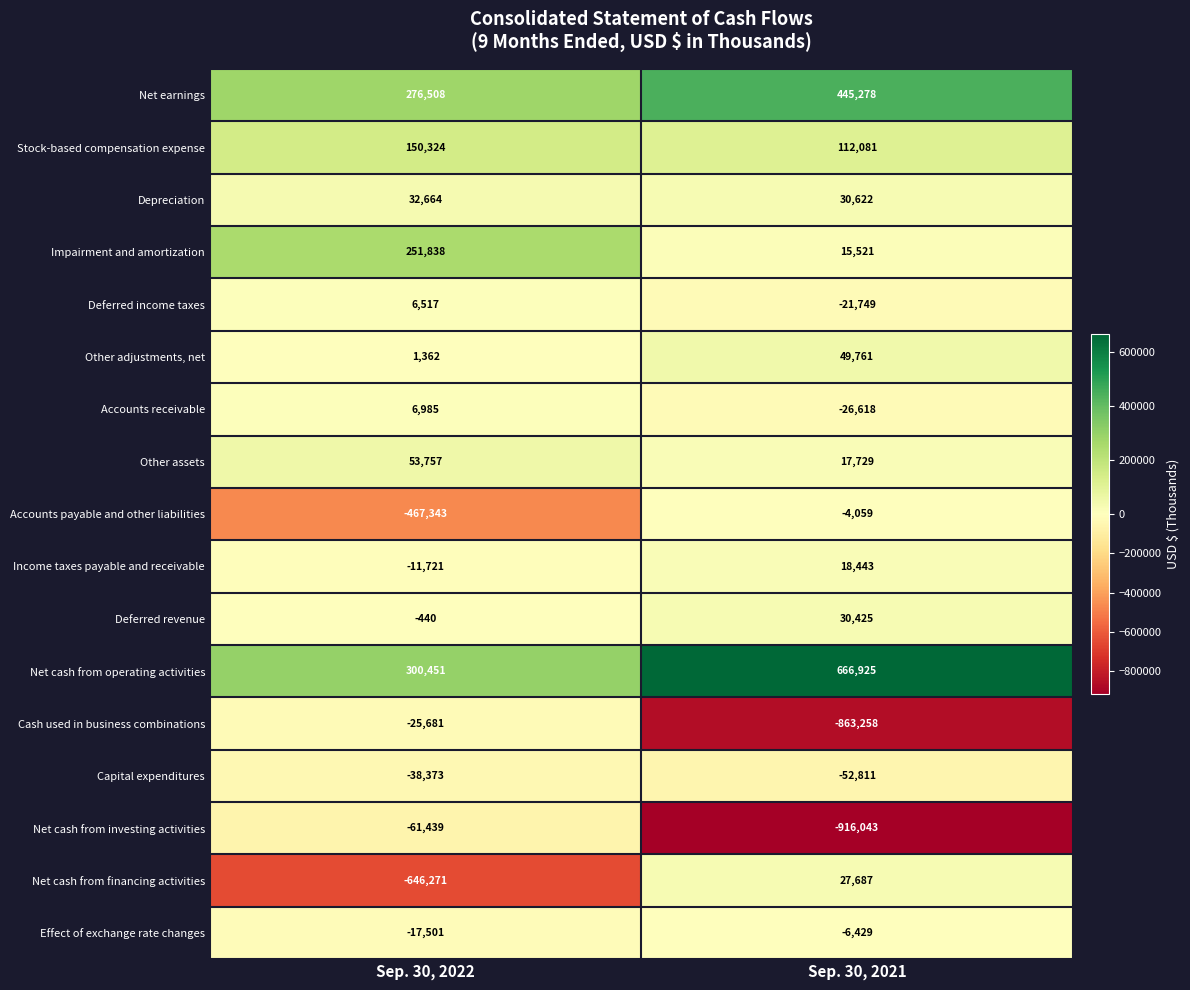

How many distinct data groups are displayed?

17